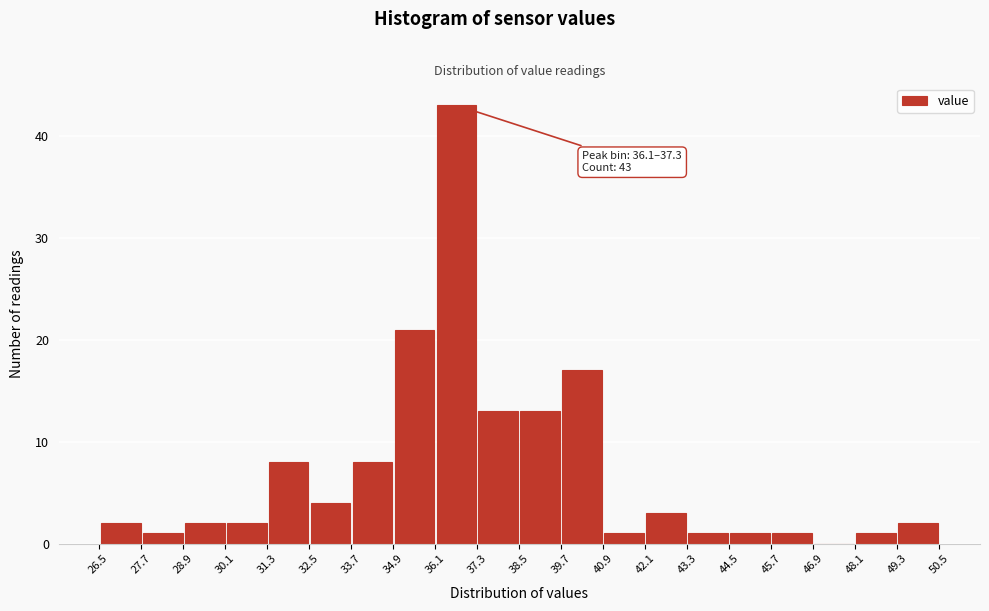

Over which range of the x-axis is the bar tallest?

36.2 to 37.4